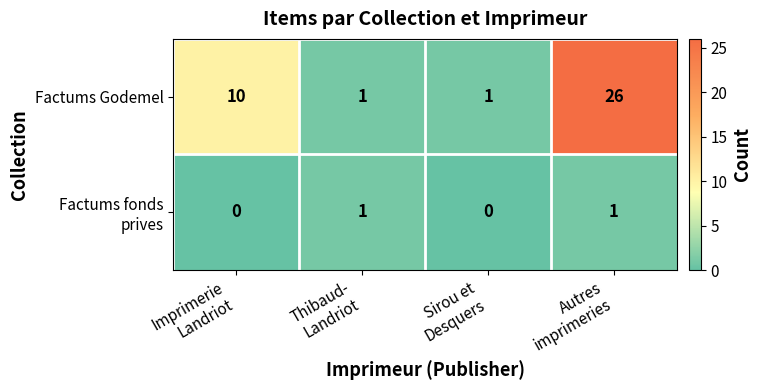

Which series has the largest total across all categories?

Factums Godemel